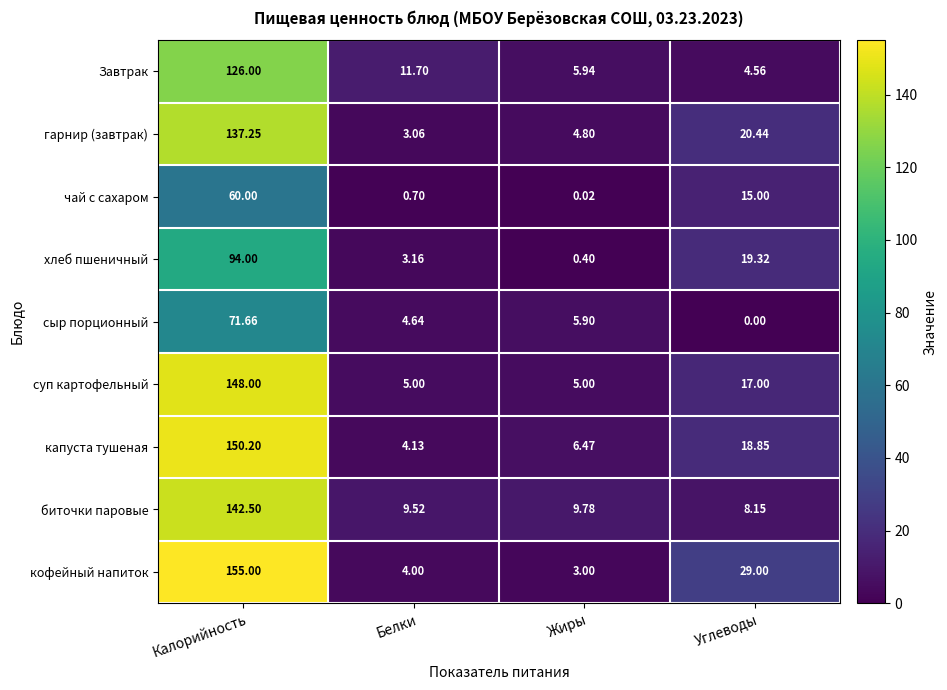

Which series has the largest total across all categories?

кофейный напиток